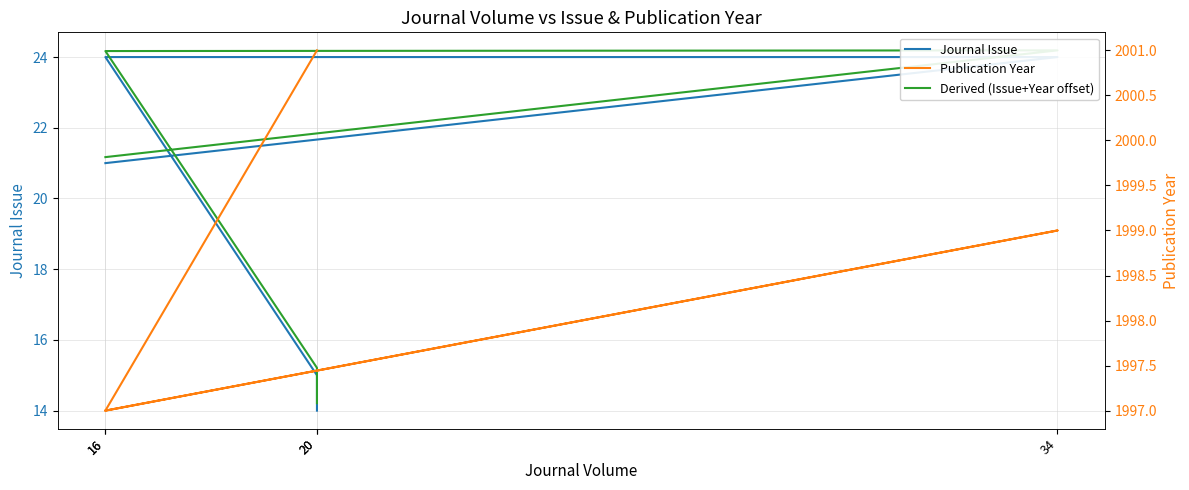

In Publication Year, how many points are lower than both neighbors (excluding endpoints)?

1